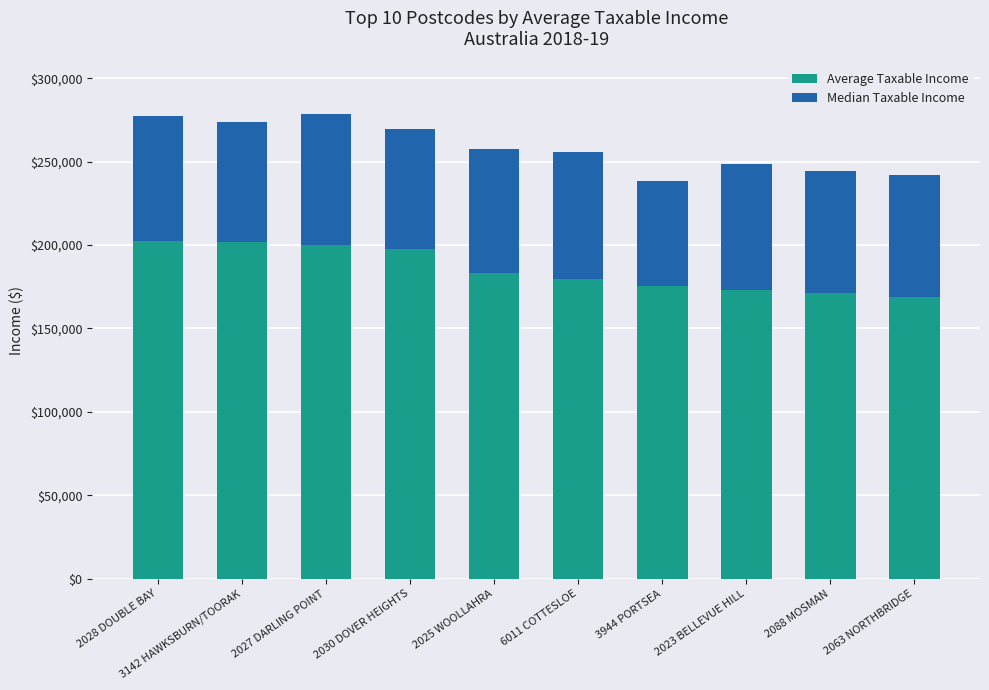

What is the total value across all series at 2063 NORTHBRIDGE?

241719